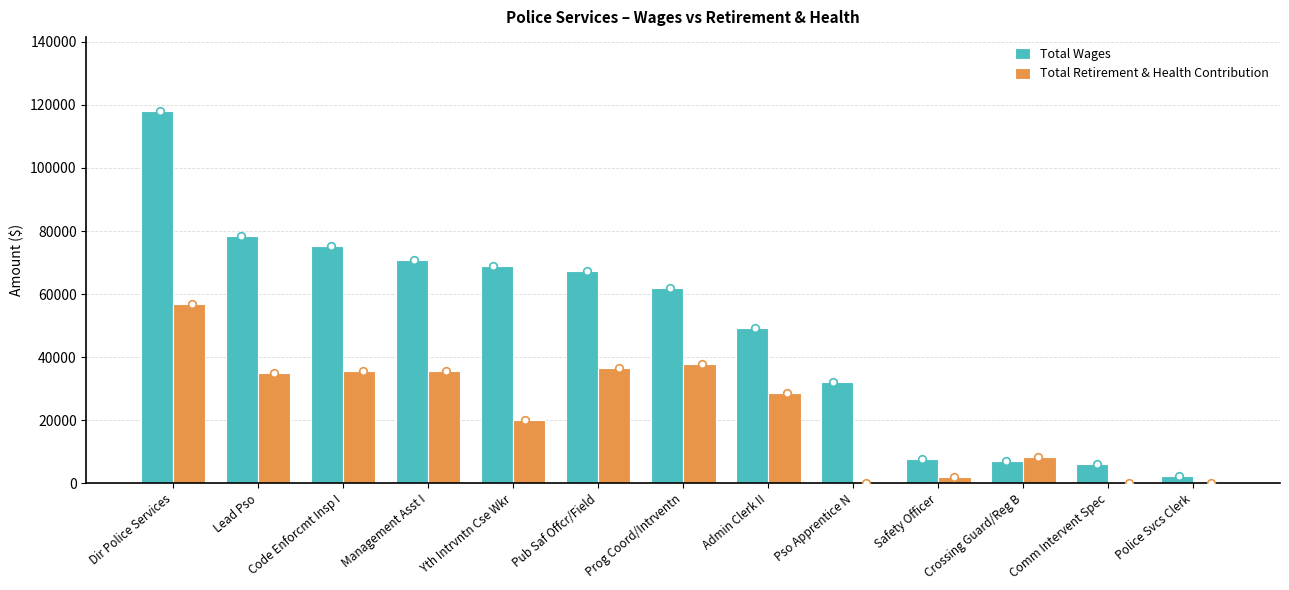

Which series contains the highest Y value?

Total Wages